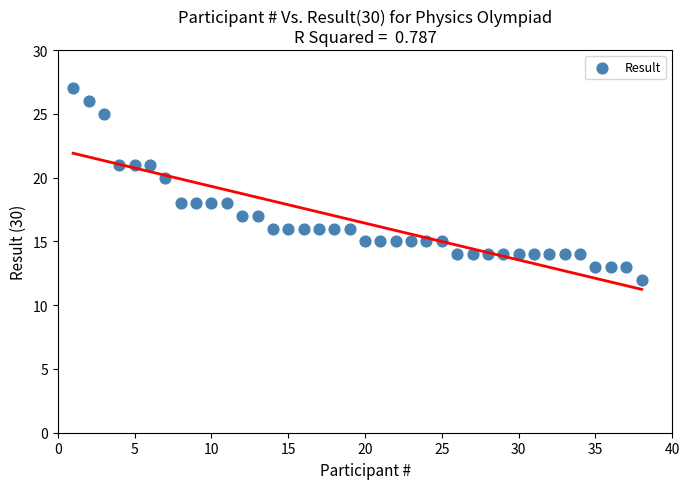

What is the range of Y values (max minus min)?

15